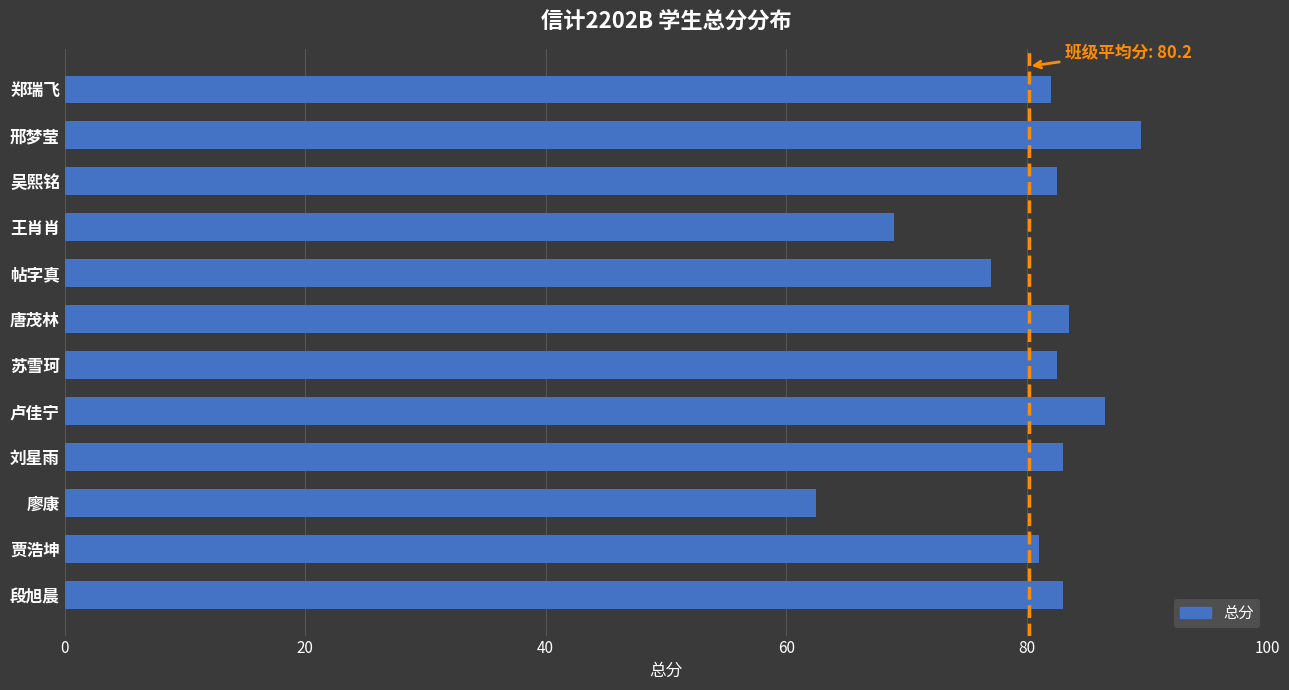

Approximately how many times larger is the value at 吴熙铭 compared to 段旭晨?

1.0